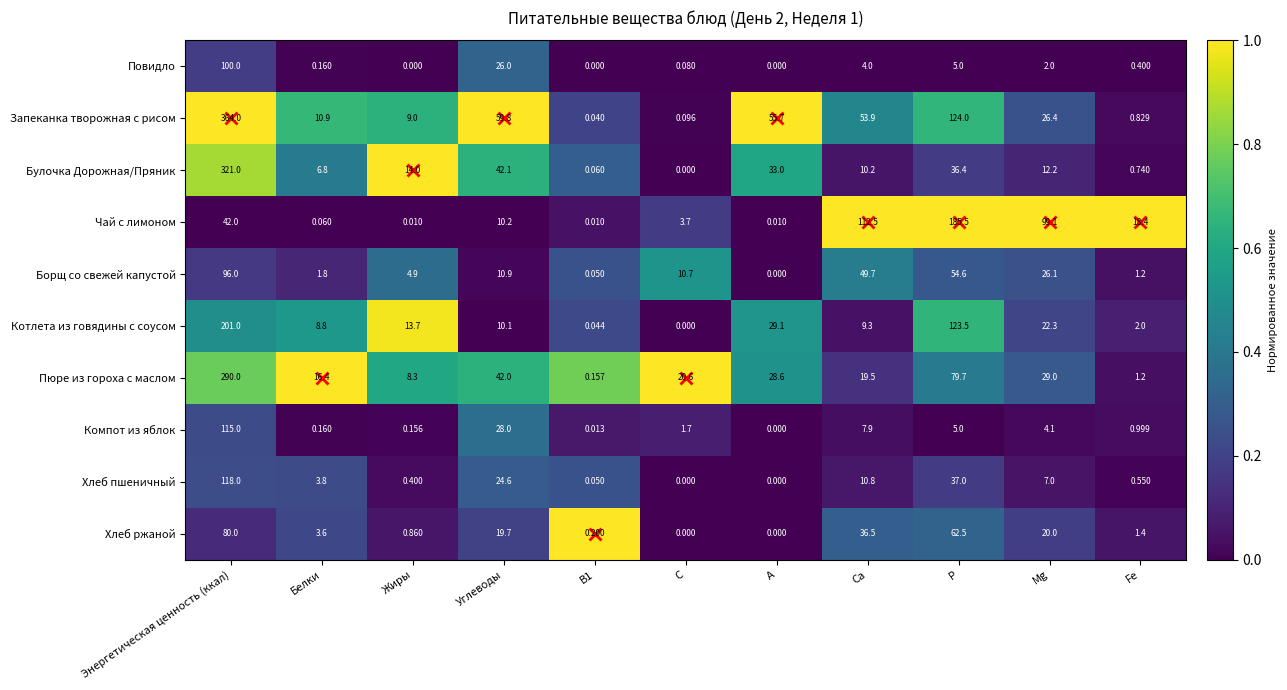

How many series are shown in this chart?

10